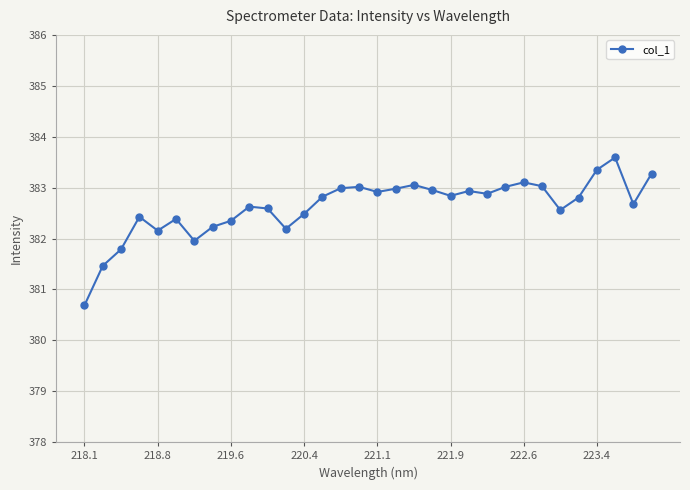

How many values exceed 382?

28